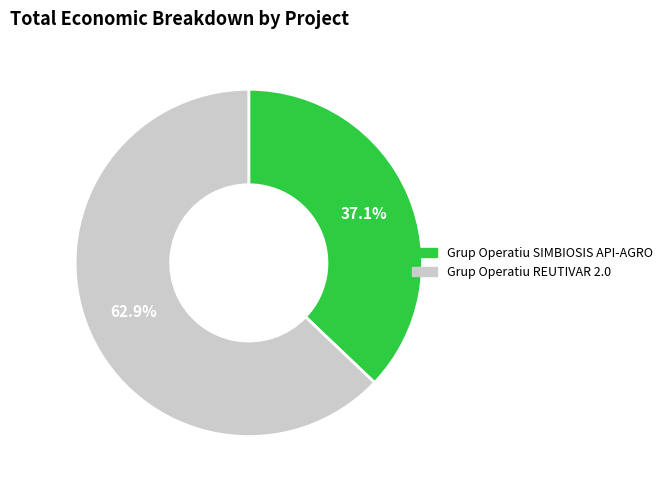

To the nearest percent, what percentage of the pie is Grup Operatiu REUTIVAR 2.0?

63%